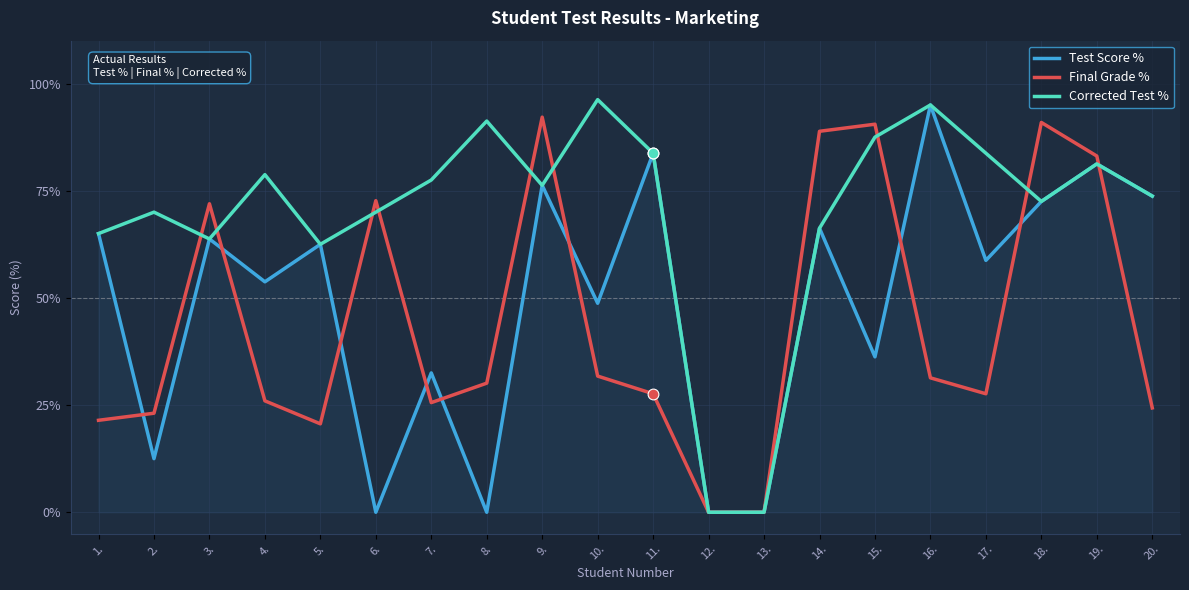

What is the total value across all series at 5.?

145.6